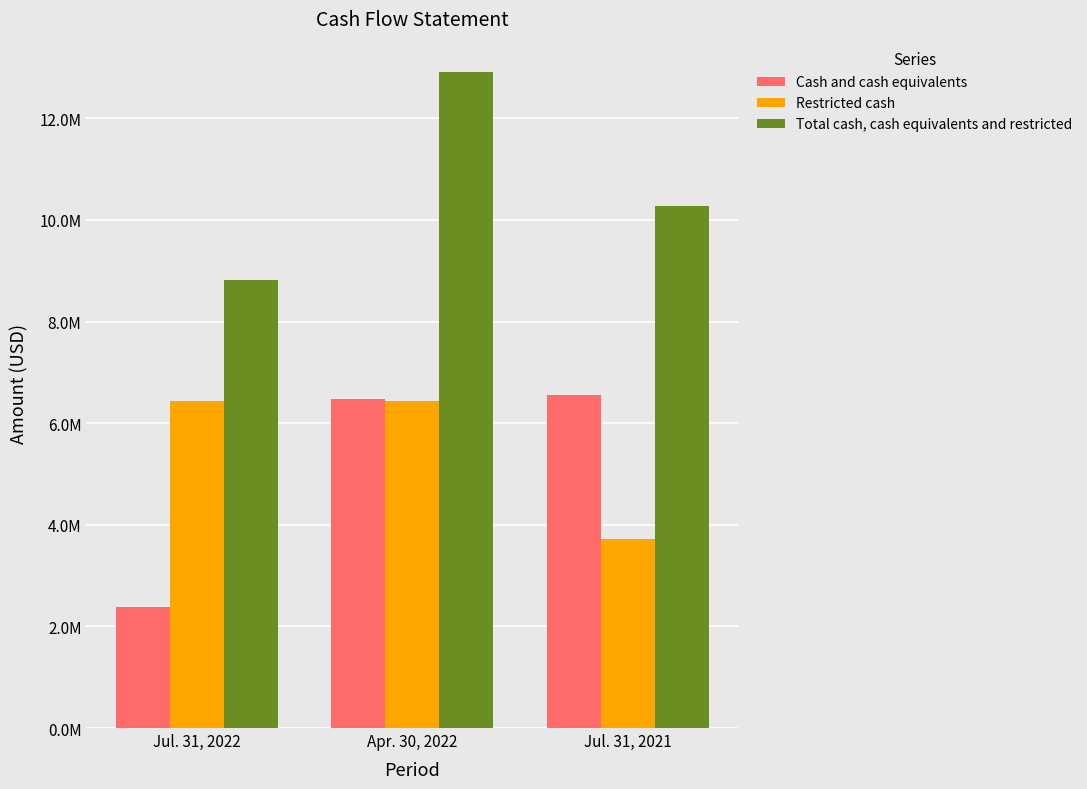

Which series has the largest total across all categories?

Total cash, cash equivalents and restricted